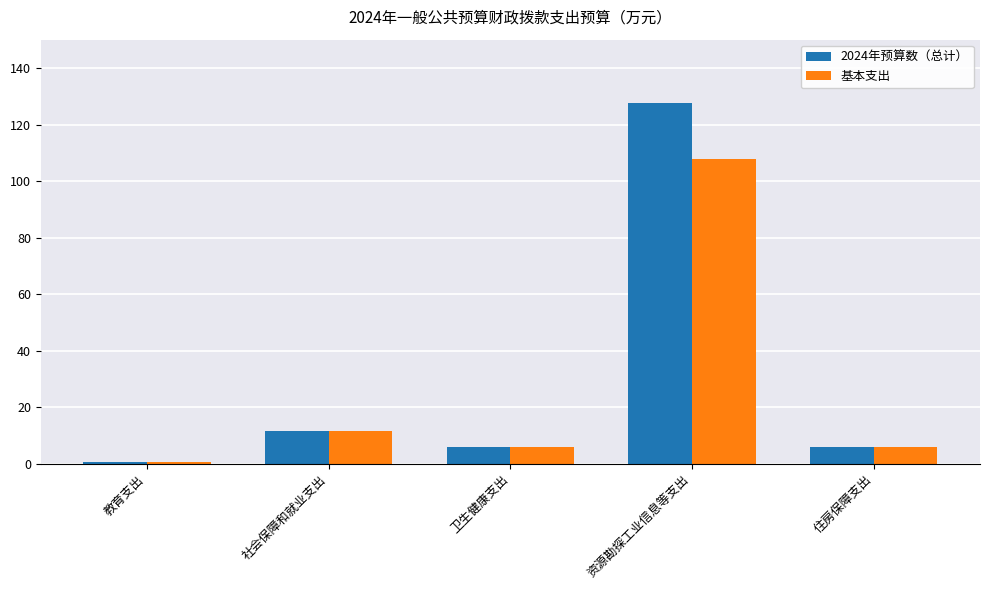

At 资源勘探工业信息等支出, list the series in order from largest to smallest.

2024年预算数（总计）, 基本支出